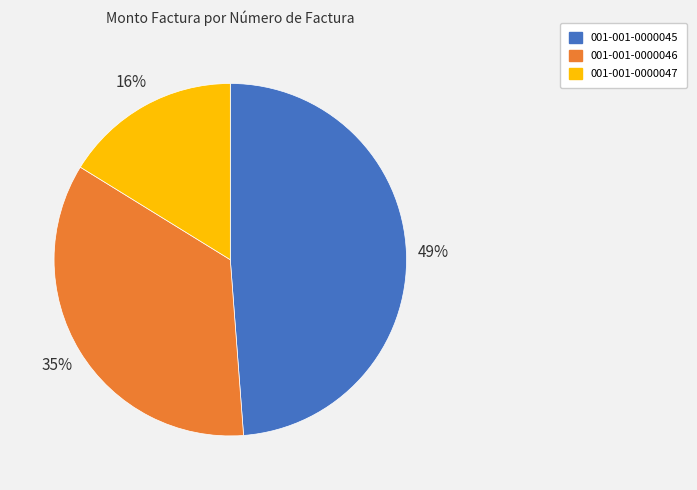

Which has a higher value, 001-001-0000046 or 001-001-0000047?

001-001-0000046